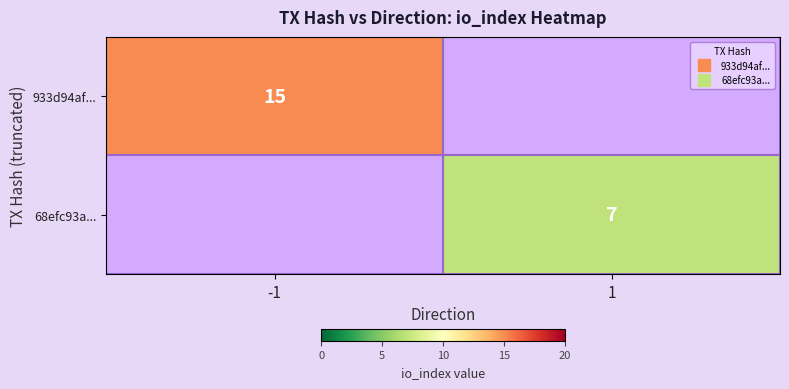

What is the total value across all series at 1?

7